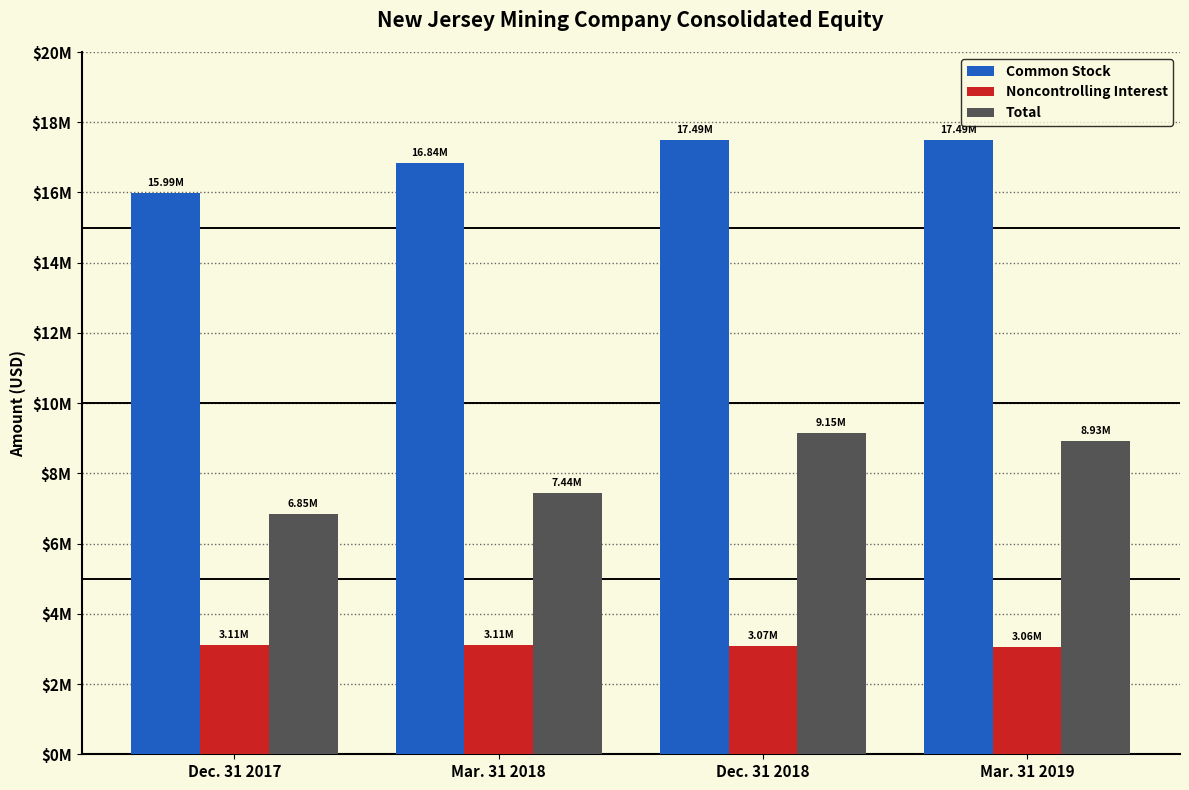

List the series in order of their overall mean, highest first.

Common Stock, Total, Noncontrolling Interest